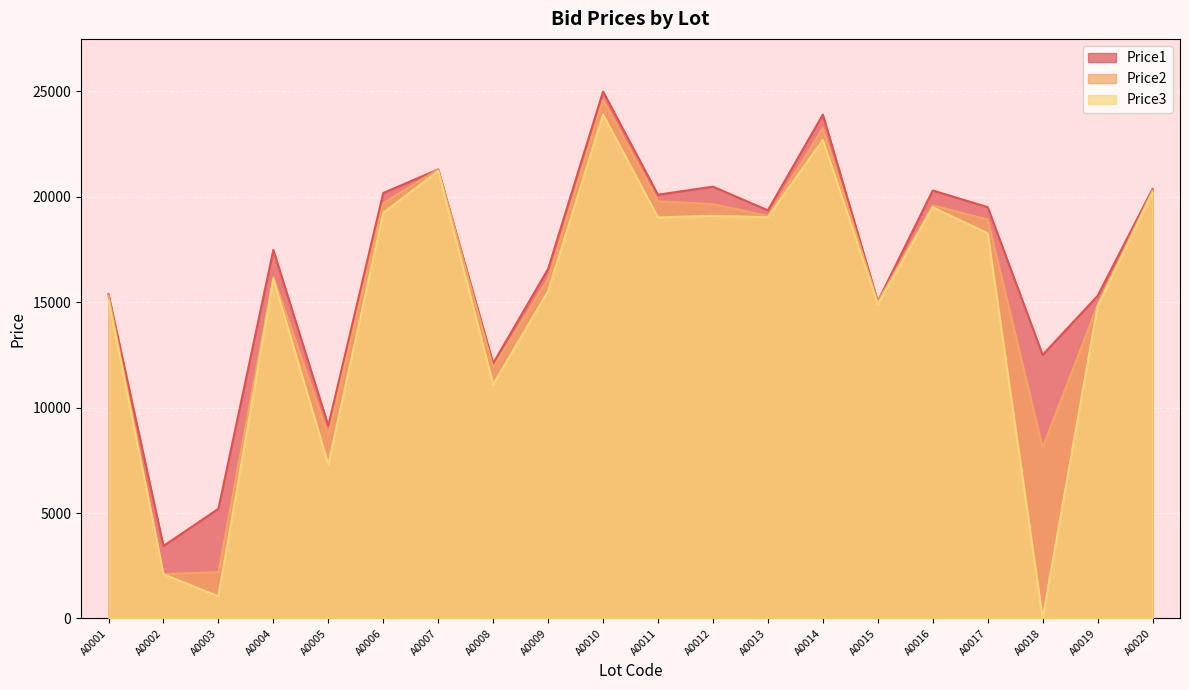

At how many categories does at least one series exceed 13054?

15